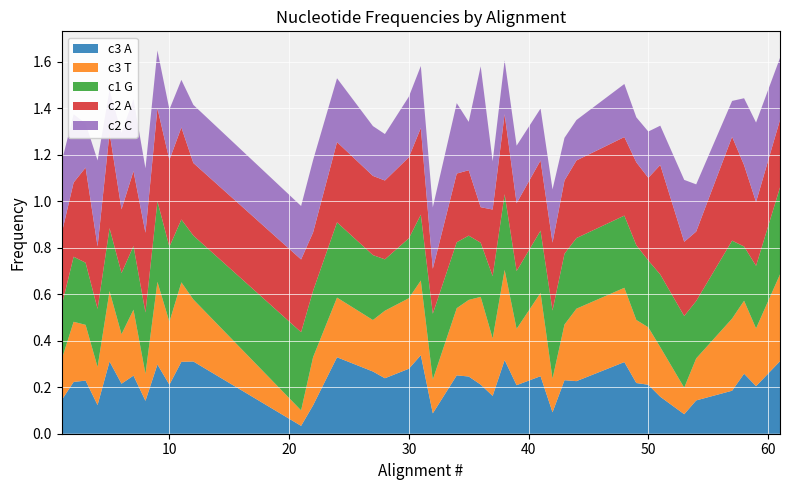

Reading left to right, list all the values displayed in this chart.

c3 A: 0.1	0.2	0.2	0.1	0.3	0.2	0.2	0.1	0.3	0.2	0.3	0.3	0.0	0.1	0.3	0.3	0.2	0.3	0.3	0.1	0.3	0.2	0.2	0.2	0.3	0.2	0.2	0.1	0.2	0.2	0.3	0.2	0.2	0.2	0.1	0.1	0.2	0.3	0.2	0.3
c3 T: 0.2	0.3	0.2	0.2	0.3	0.2	0.3	0.1	0.4	0.3	0.3	0.3	0.1	0.2	0.3	0.2	0.3	0.3	0.3	0.1	0.3	0.3	0.4	0.2	0.4	0.2	0.4	0.1	0.2	0.3	0.3	0.3	0.2	0.2	0.1	0.2	0.3	0.3	0.2	0.4
c1 G: 0.2	0.3	0.3	0.2	0.3	0.3	0.3	0.3	0.3	0.3	0.3	0.3	0.3	0.3	0.3	0.3	0.2	0.3	0.3	0.3	0.3	0.3	0.2	0.3	0.3	0.2	0.3	0.3	0.3	0.3	0.3	0.3	0.3	0.3	0.3	0.2	0.3	0.2	0.3	0.4
c2 A: 0.3	0.3	0.4	0.3	0.4	0.3	0.3	0.3	0.4	0.4	0.4	0.3	0.3	0.3	0.3	0.3	0.3	0.3	0.4	0.2	0.3	0.3	0.2	0.3	0.3	0.3	0.3	0.3	0.3	0.3	0.3	0.4	0.4	0.5	0.3	0.3	0.4	0.3	0.3	0.3
c2 C: 0.3	0.3	0.2	0.4	0.2	0.3	0.3	0.3	0.2	0.2	0.2	0.2	0.2	0.3	0.3	0.2	0.2	0.3	0.3	0.3	0.3	0.2	0.6	0.2	0.2	0.2	0.2	0.2	0.2	0.2	0.2	0.2	0.2	0.2	0.3	0.2	0.2	0.3	0.3	0.3